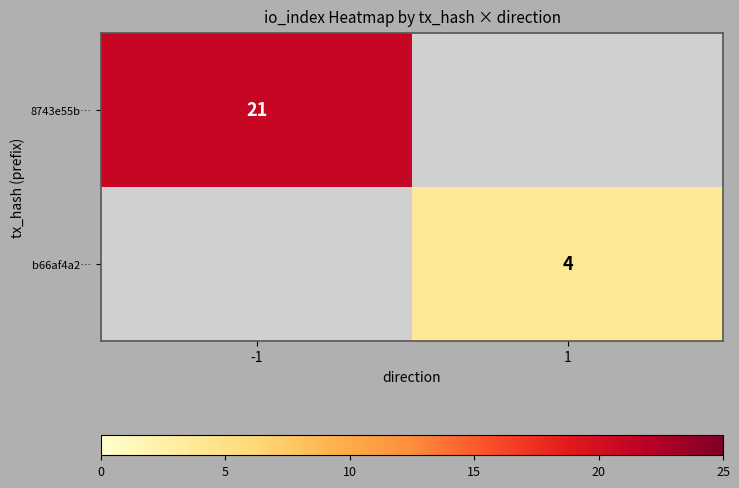

Is it true that 8743e55b… equals 7 at -1?

False